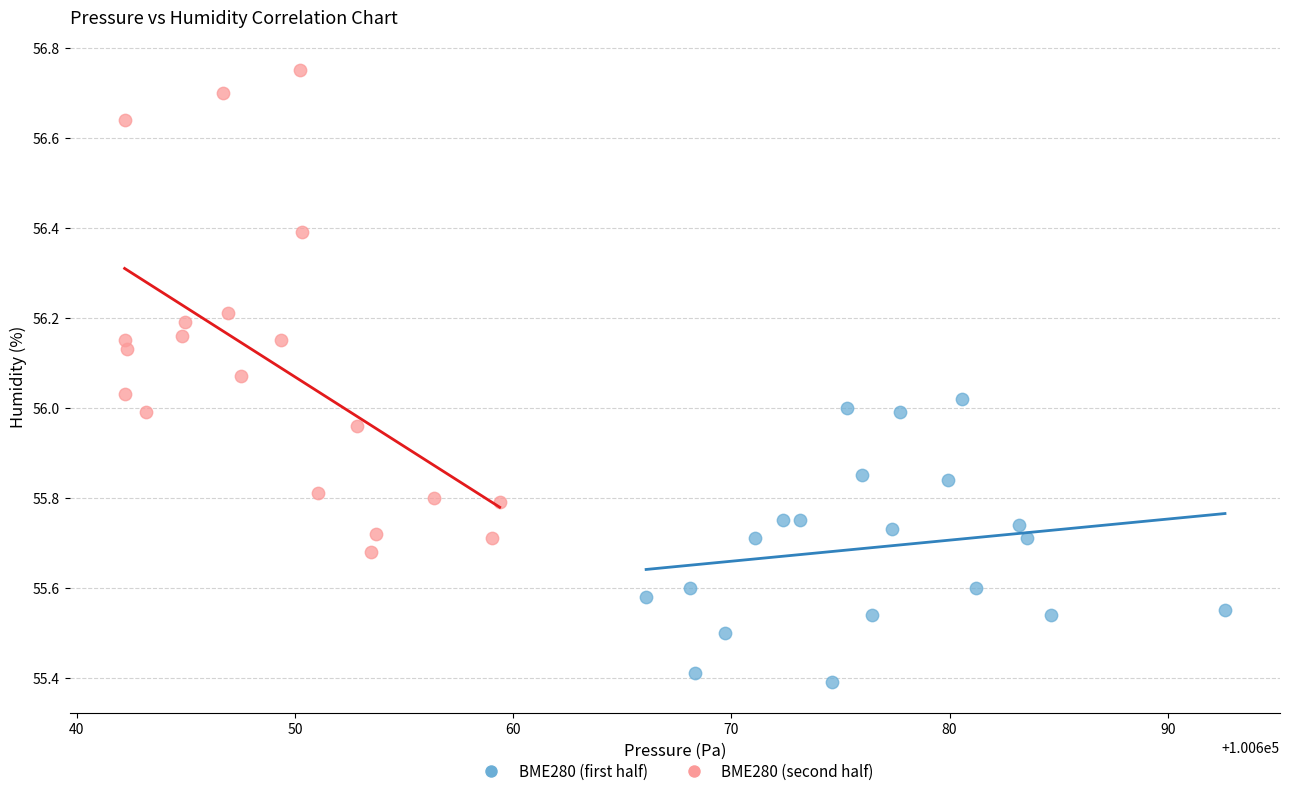

Which series contains the lowest Y value?

BME280 (first half)